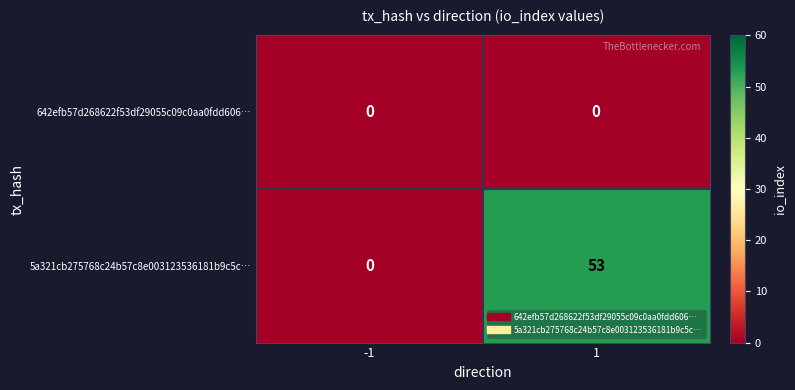

Reading right to left, transcribe all the data shown in this chart.

642efb57d268622f53df29055c09c0aa0fdd606…: 0	0
5a321cb275768c24b57c8e003123536181b9c5c…: 53	0